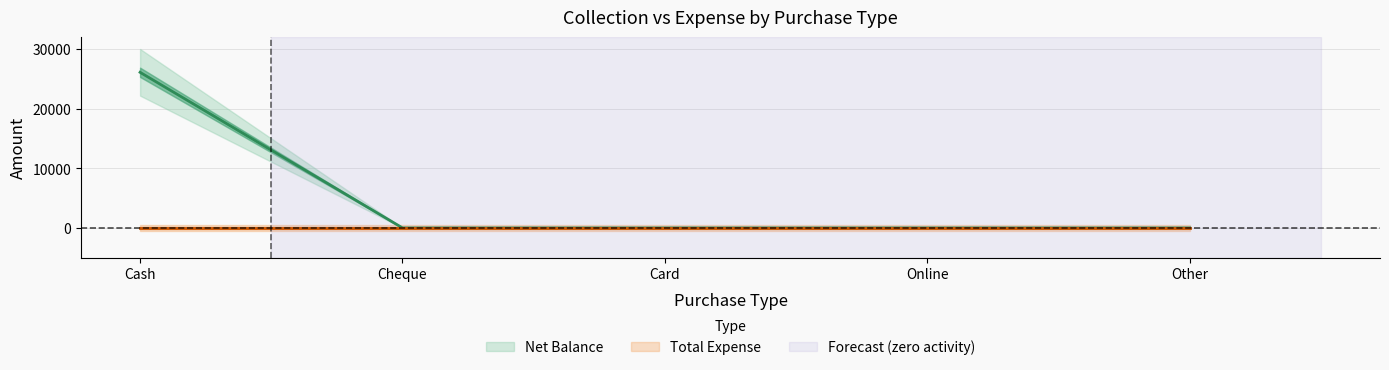

True or false: the data shows 12384 at Card.

False